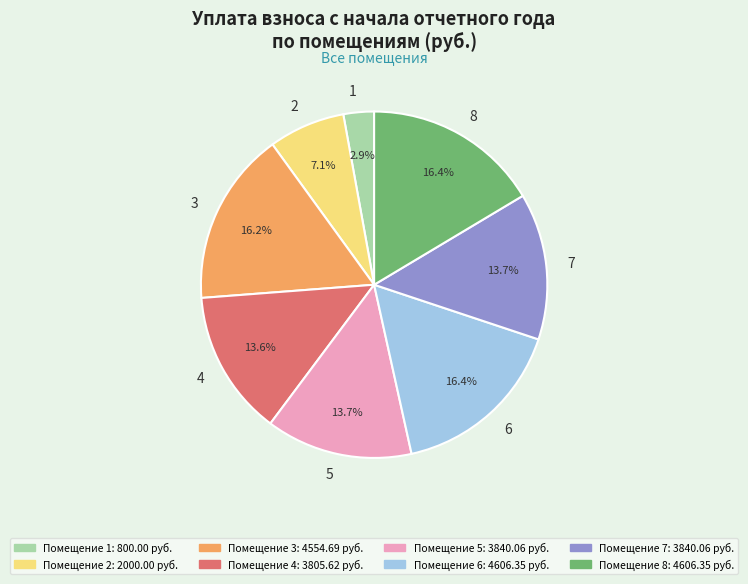

Which category has the smallest portion of the pie?

Помещение 1: 800.00 руб.